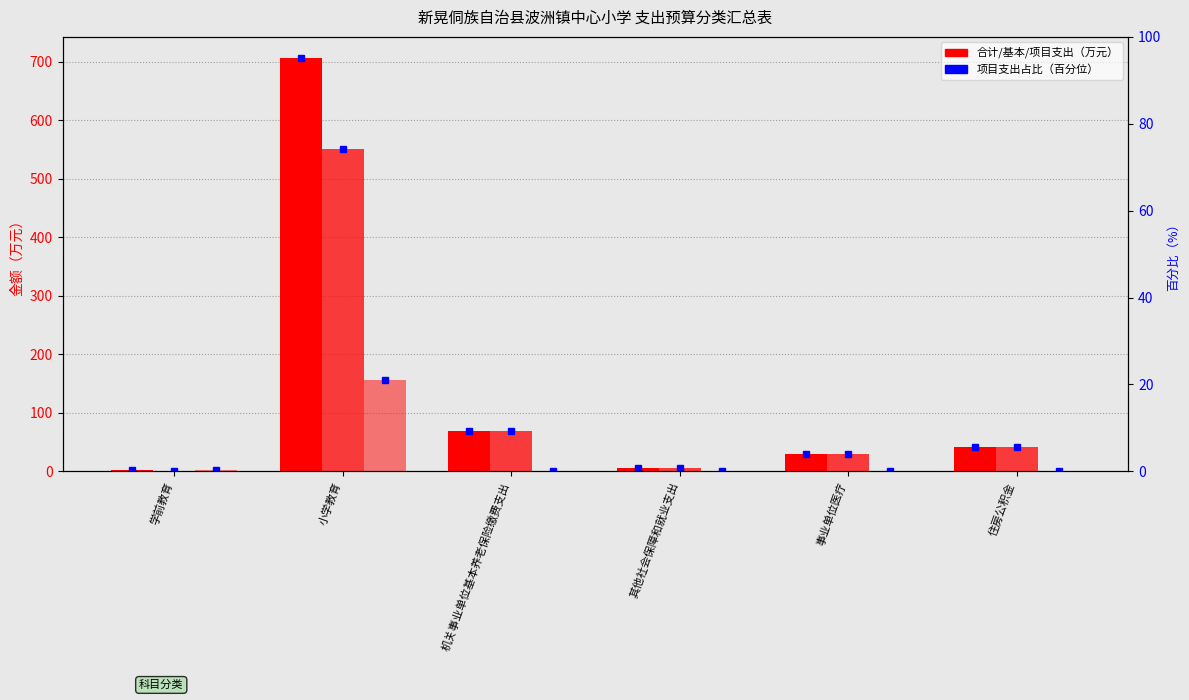

Does the chart contain any negative values?

No